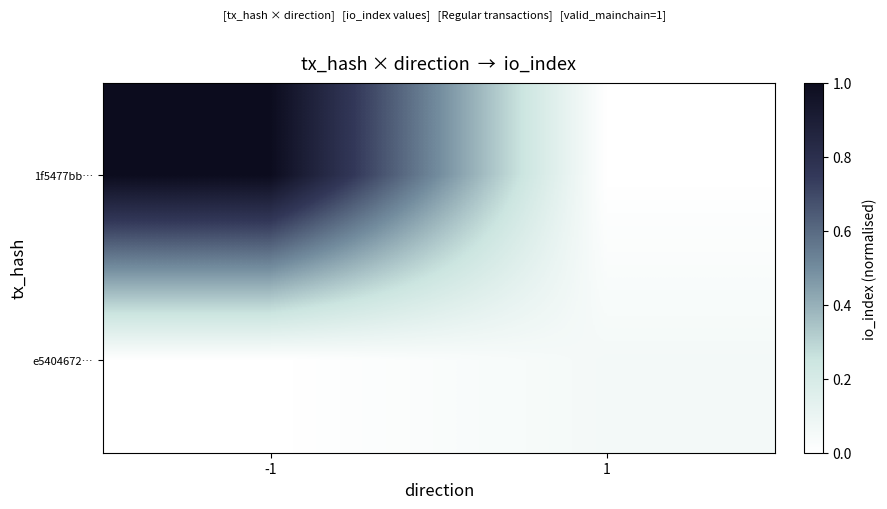

Reading left to right, what are all the values shown in this chart?

1f5477bb…: -1=1.0	1=0.0
e5404672…: -1=0.0	1=0.1